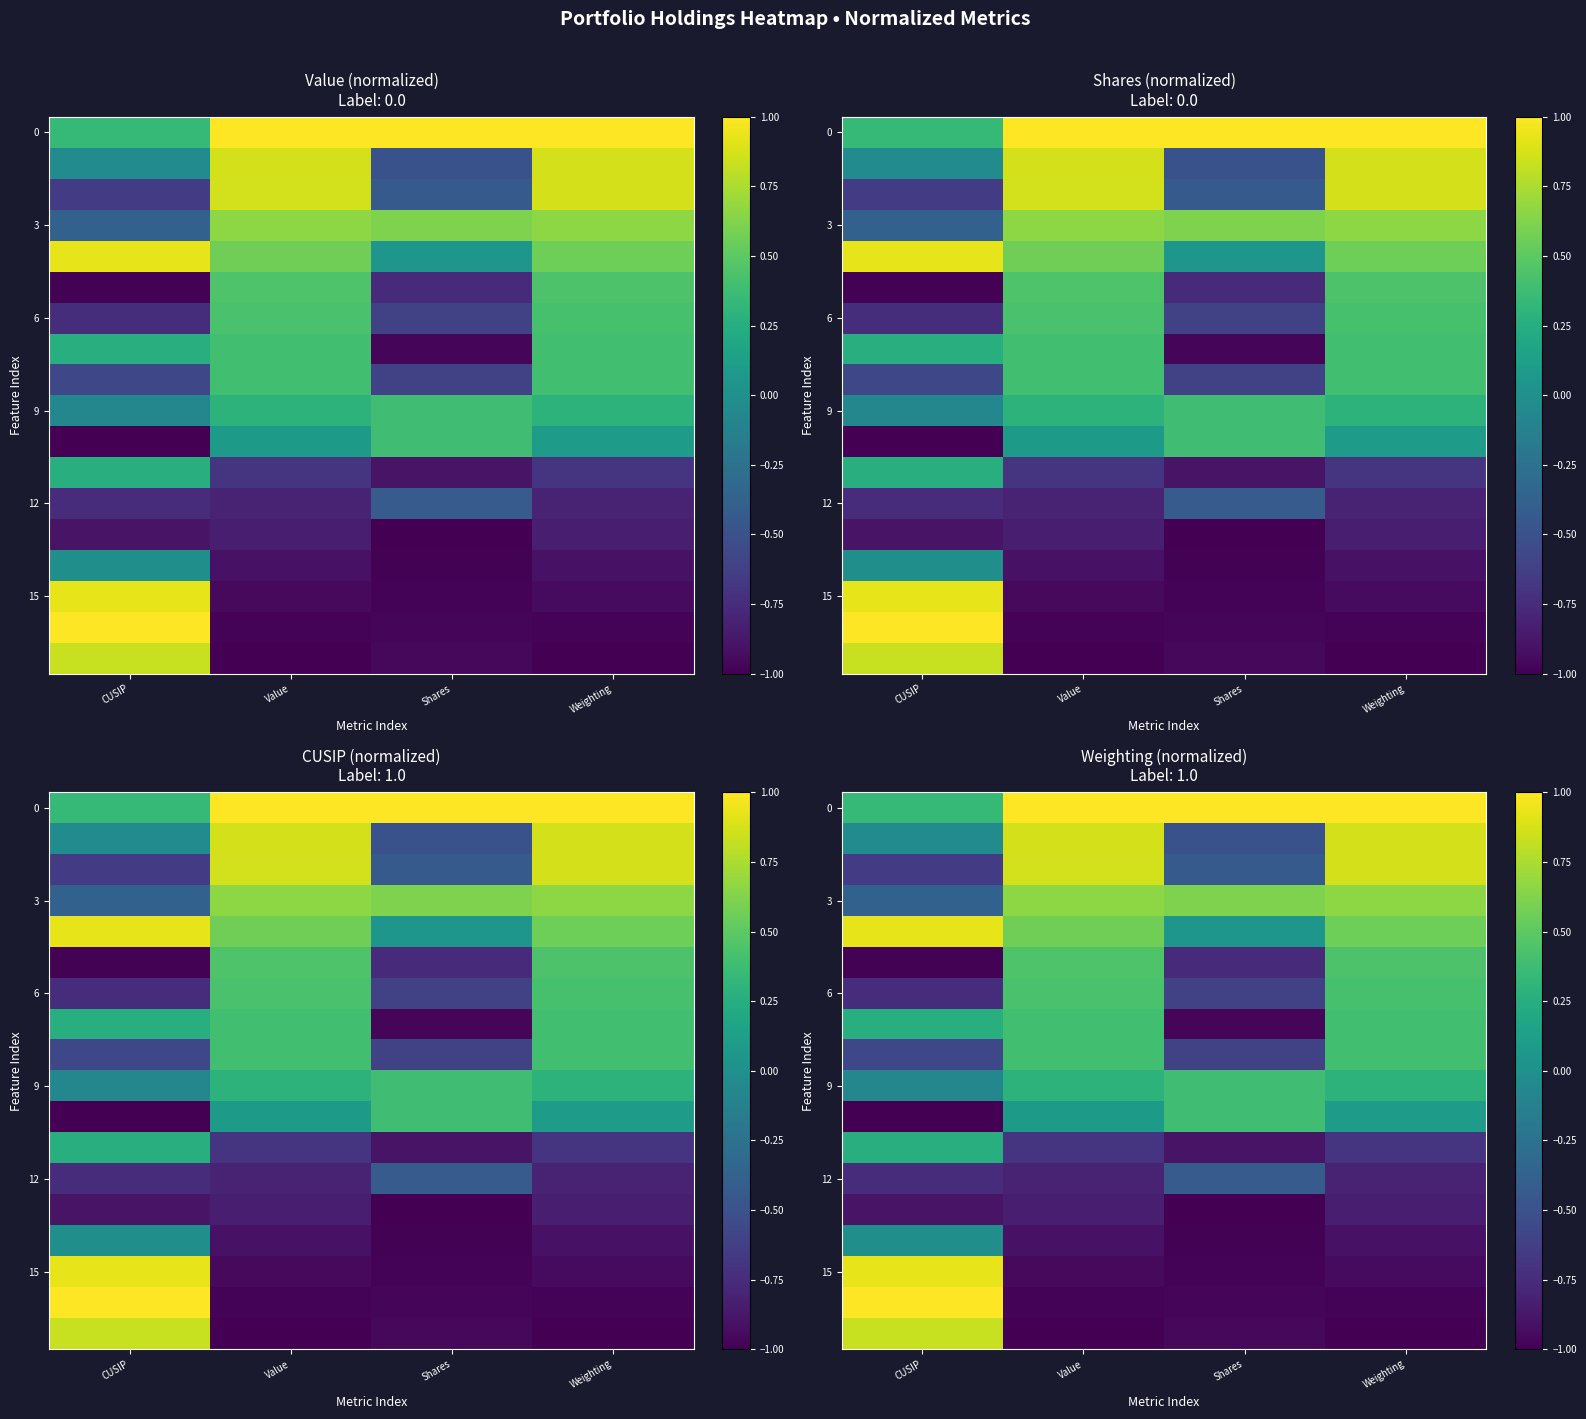

At how many categories does at least one series exceed 0?

4